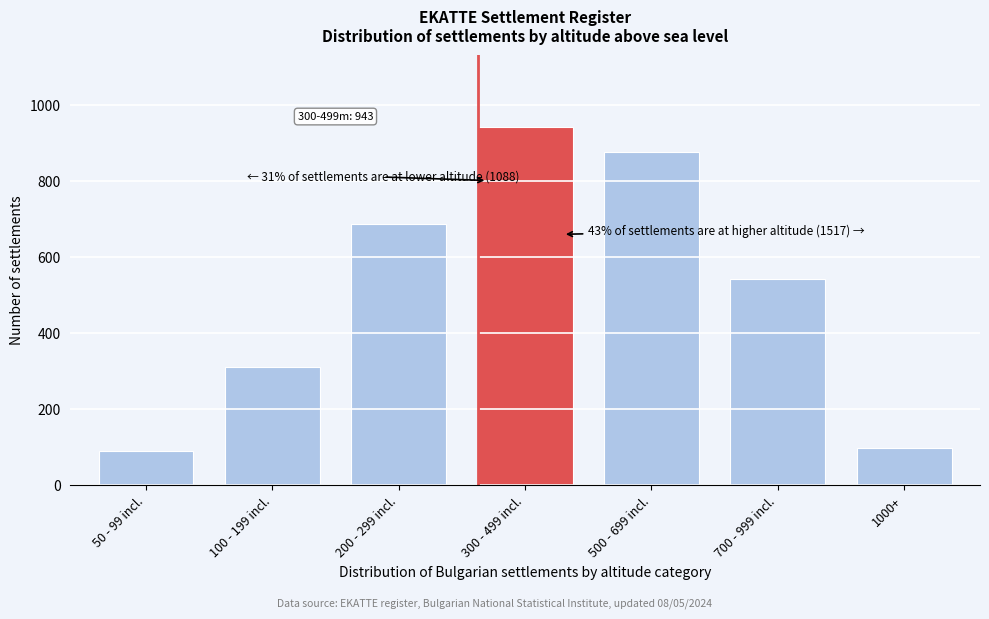

Reading right to left, transcribe all the data shown in this chart.

1000+=98	700 - 999 incl.=543	500 - 699 incl.=876	300 - 499 incl.=943	200 - 299 incl.=687	100 - 199 incl.=312	50 - 99 incl.=89